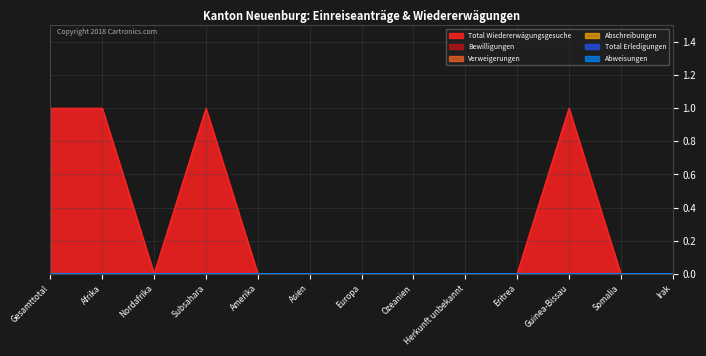

What position from the left is Amerika?

5